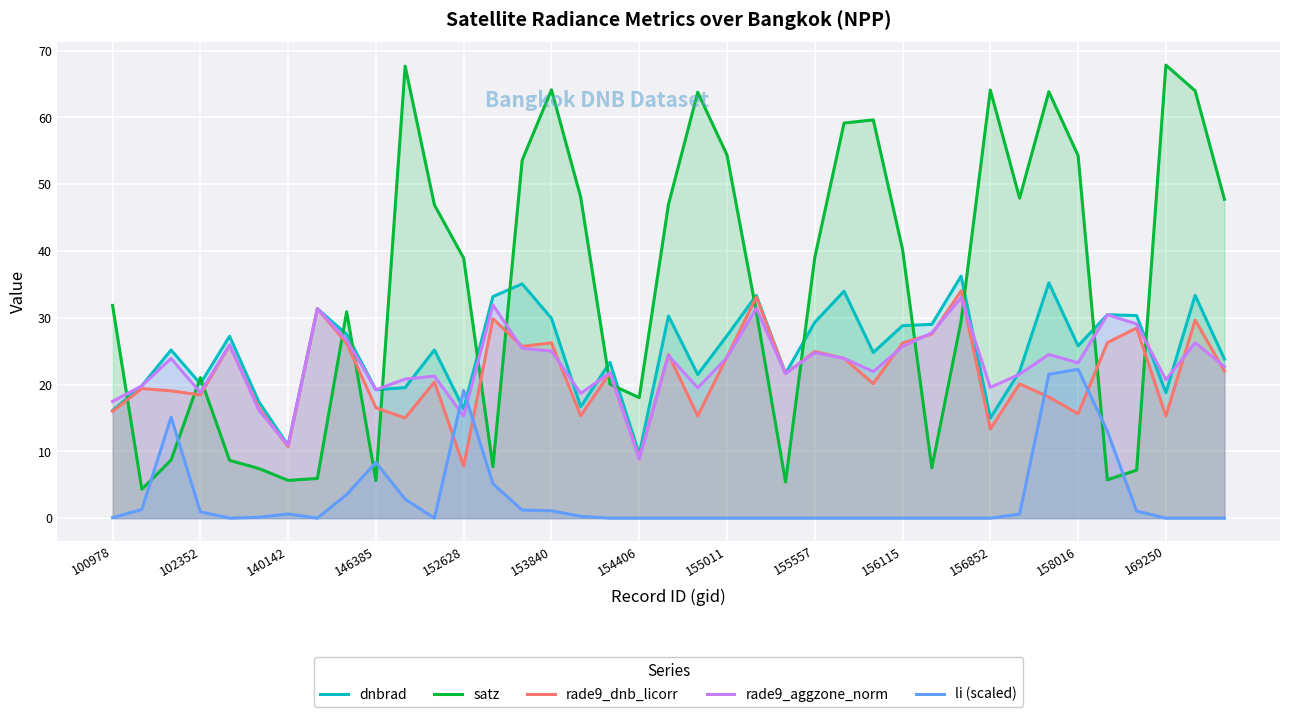

Which series has the largest total across all categories?

satz